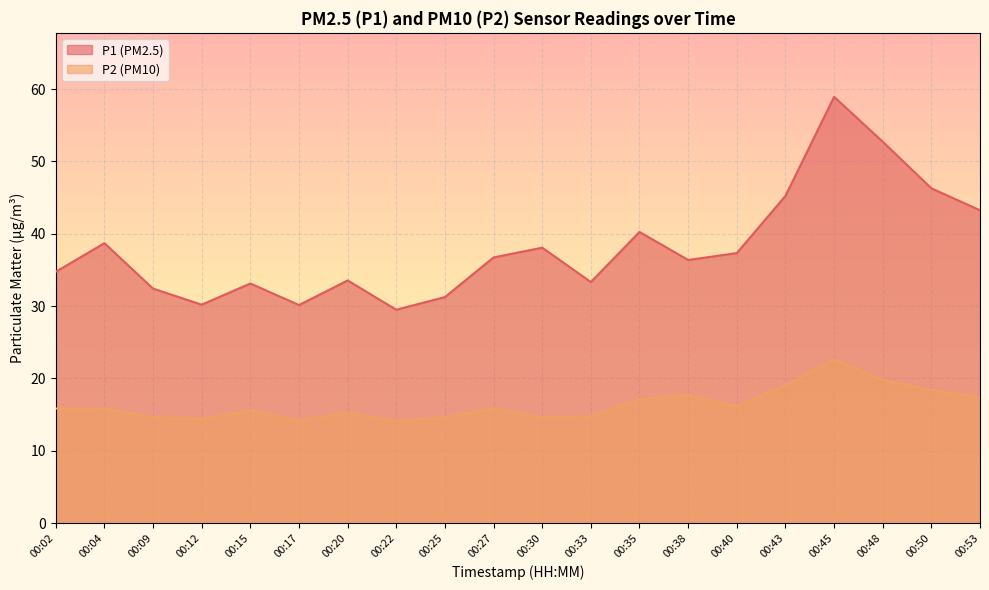

Count the number of data series in this chart.

2